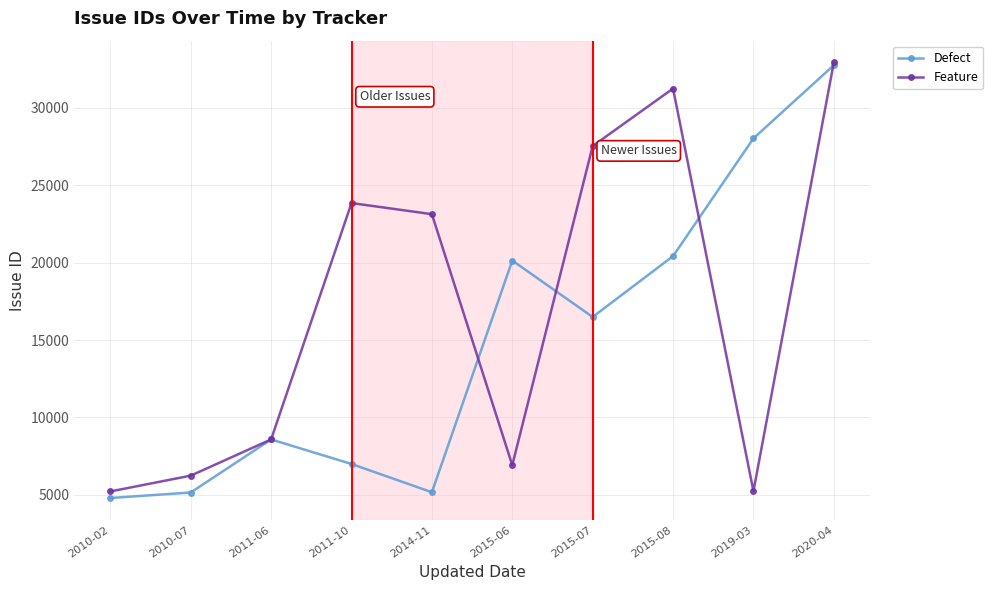

At which label is Defect closest to 18777?

2015-06